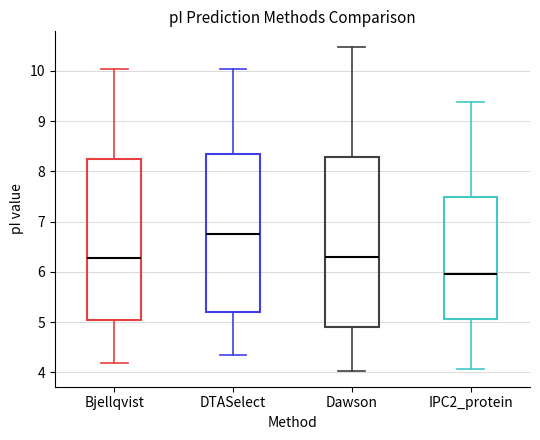

Reading left to right, transcribe this box plot: for each box, give where its median line is, the range the box spans, and where its two whiskers end, as read against the y-axis. The values are not printed on the chart, so give them approximately, as read against the axis.

Bjellqvist: median 6.3, box 5.0 to 8.3, whiskers 4.2 to 10.0
DTASelect: median 6.8, box 5.2 to 8.3, whiskers 4.4 to 10.0
Dawson: median 6.3, box 4.9 to 8.3, whiskers 4.0 to 10.5
IPC2_protein: median 6.0, box 5.1 to 7.5, whiskers 4.1 to 9.4